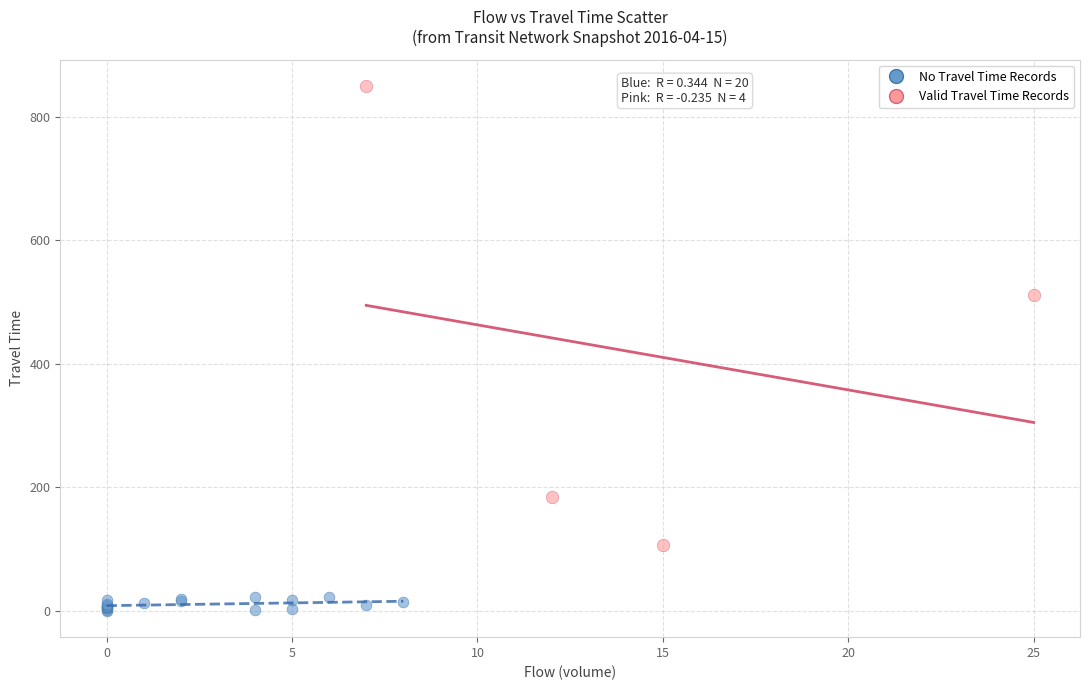

Which series reaches the maximum Y coordinate?

Valid Travel Time Records